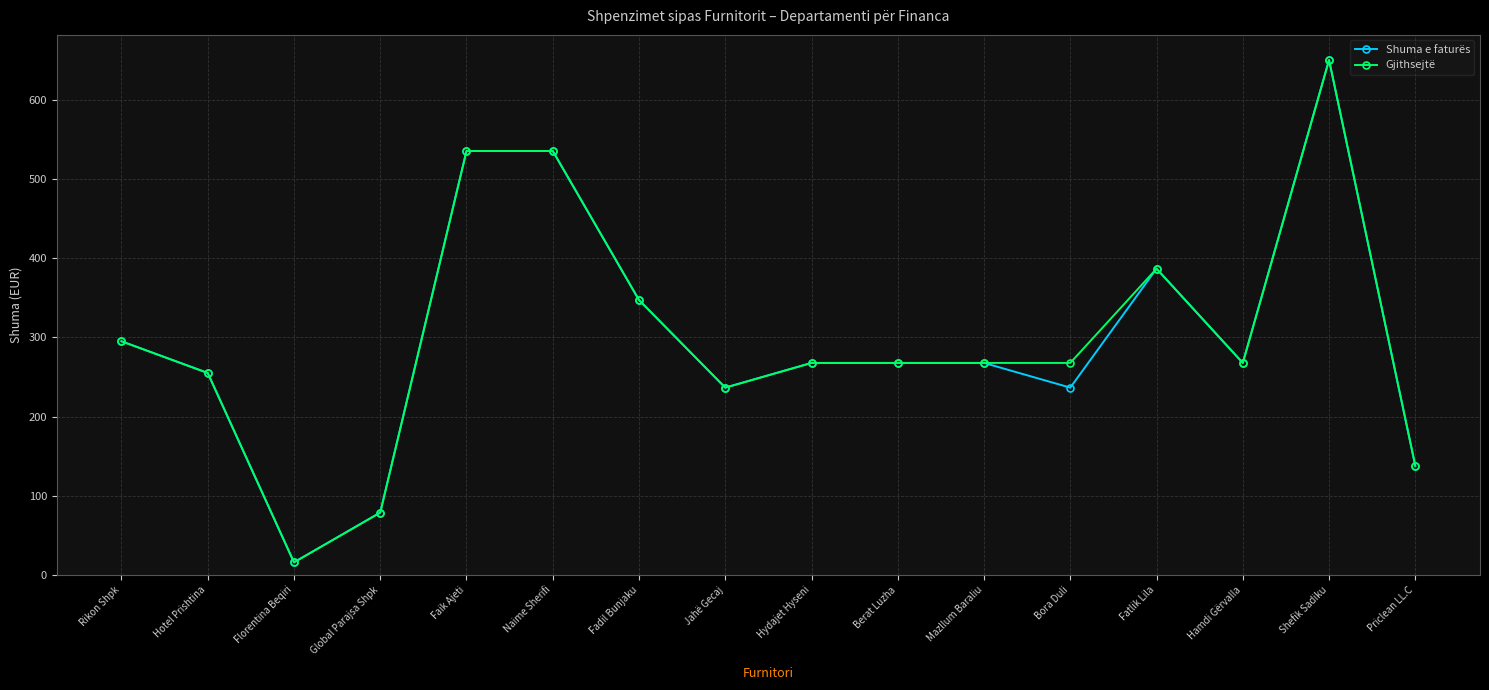

How many lines are shown in the chart?

2